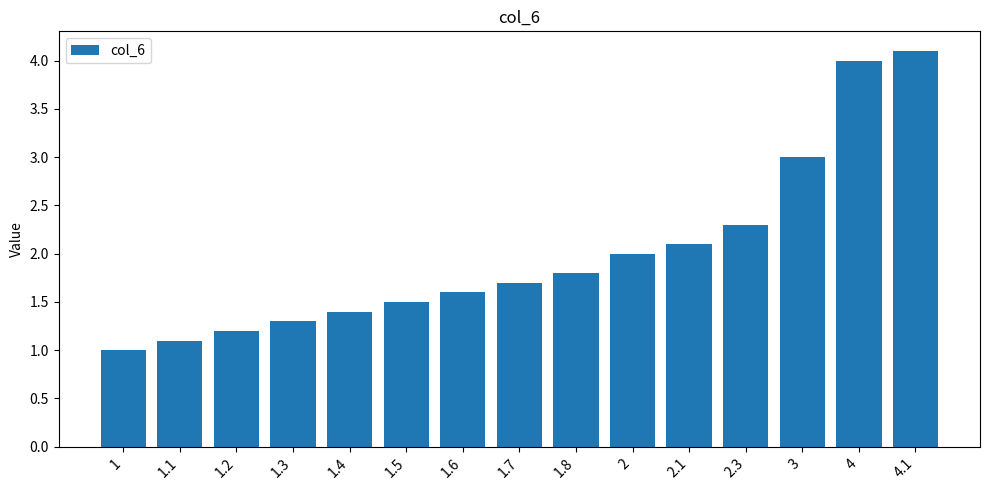

Reading right to left, list all the values displayed in this chart.

4.1	4.0	3.0	2.3	2.1	2.0	1.8	1.7	1.6	1.5	1.4	1.3	1.2	1.1	1.0